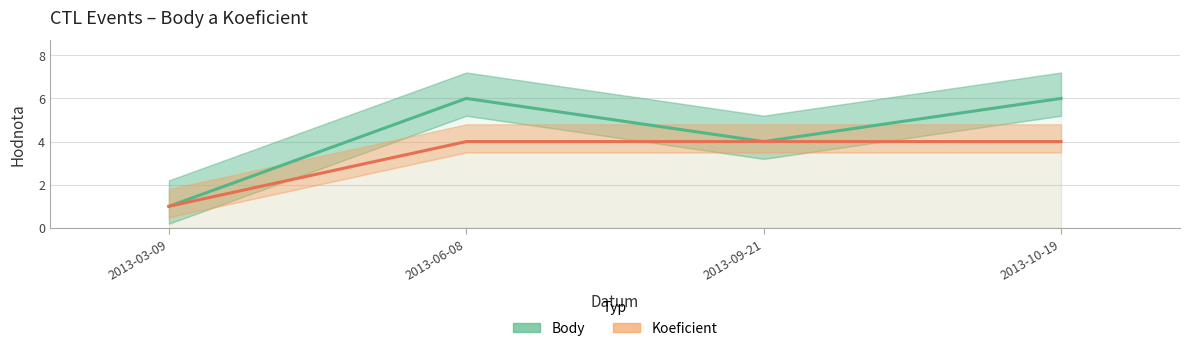

Where is Body nearest to the value 3?

2013-09-21